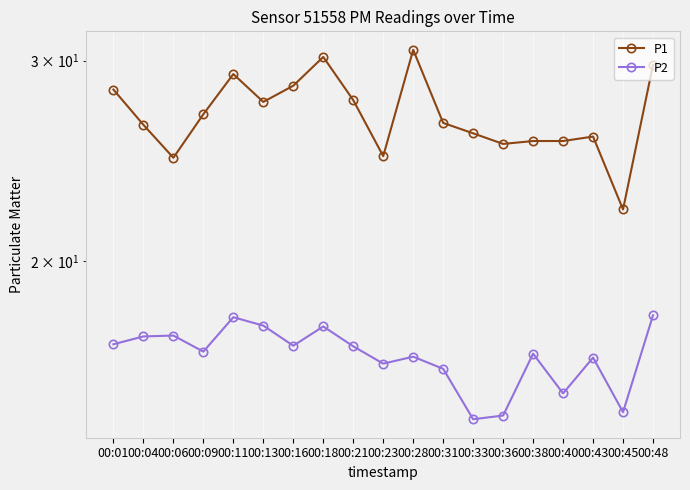

What is the difference between the P2 values at 00:48 and 00:36?

3.3